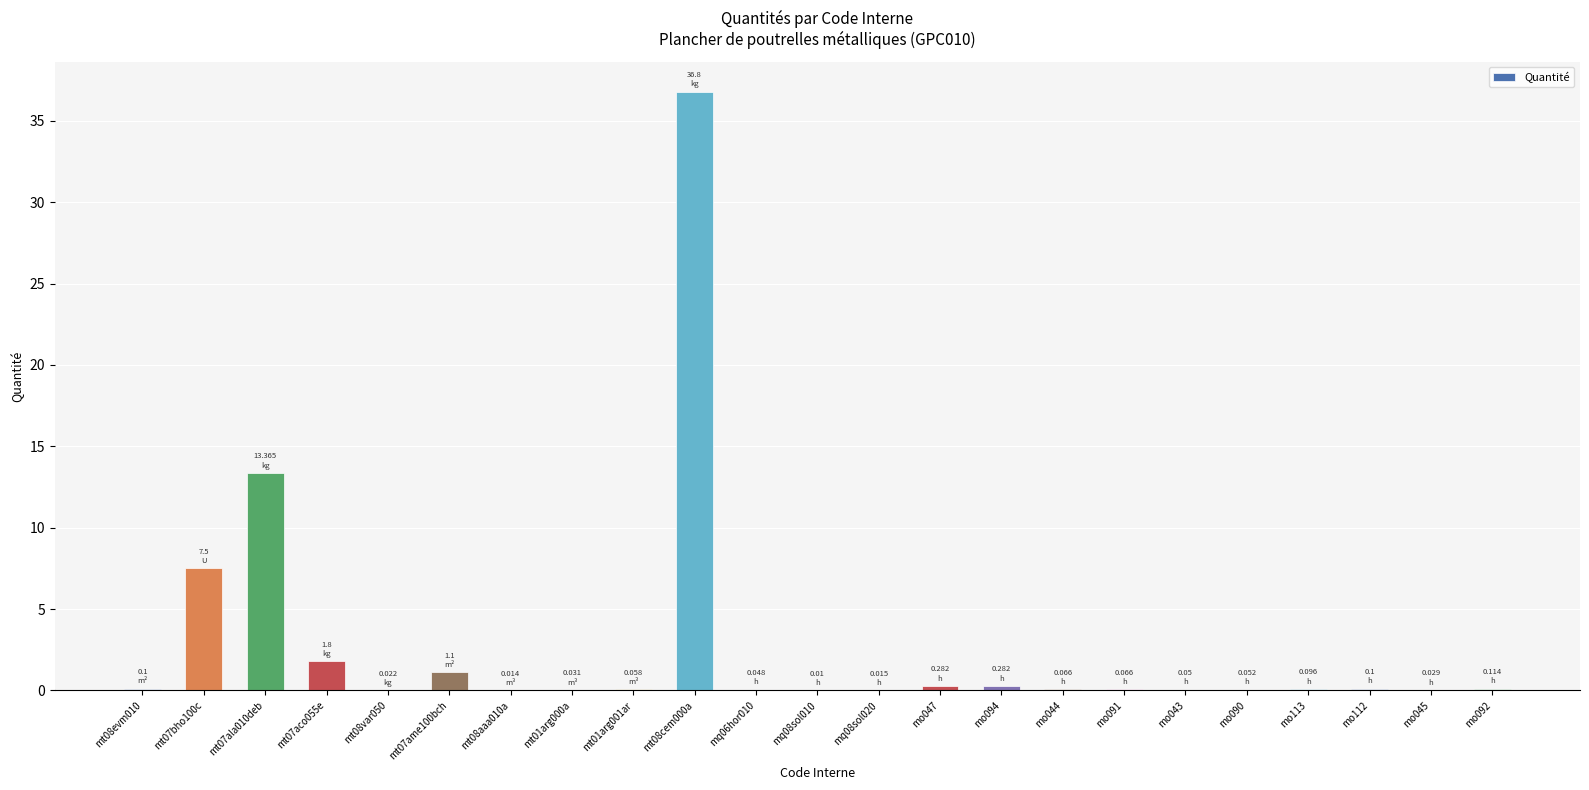

What is the sum of all values?

62.0